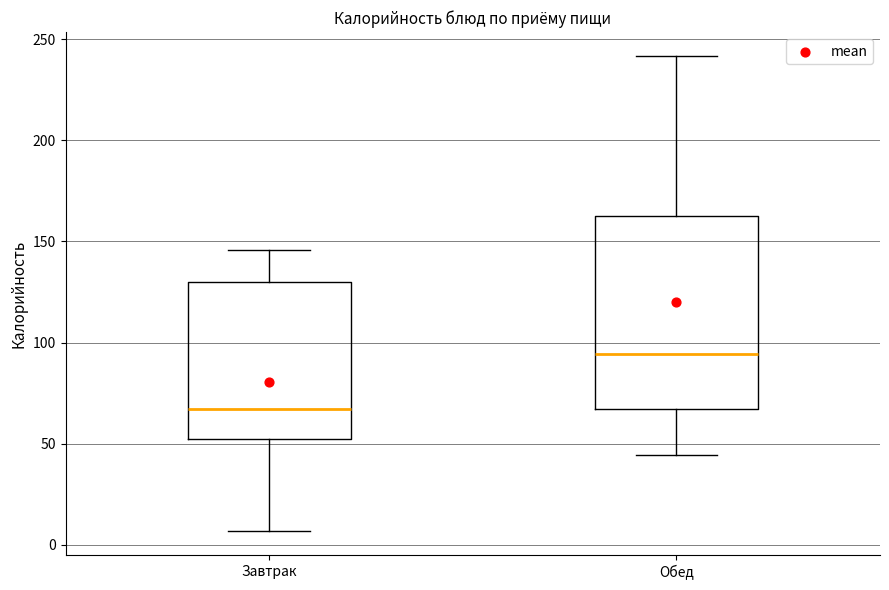

Which box has the highest median line?

Обед